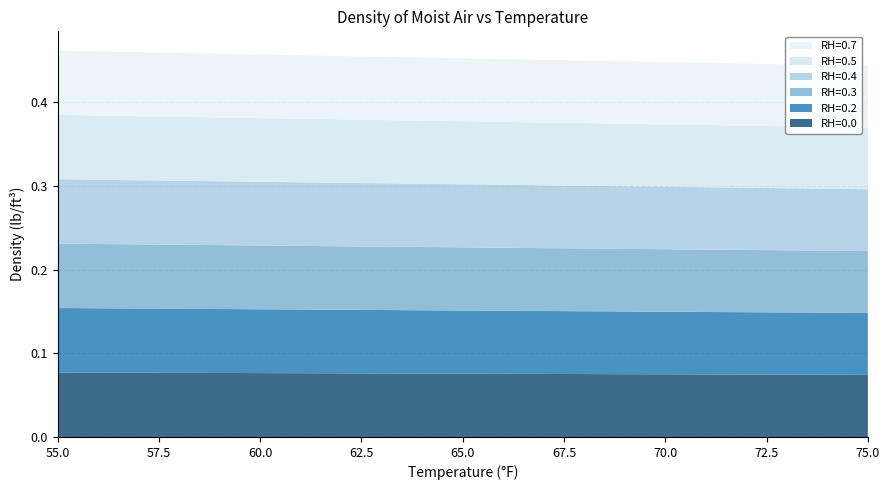

Reading right to left, list all the values displayed in this chart.

RH=0.0: 75=0.1	74=0.1	73=0.1	72=0.1	71=0.1	70=0.1	69=0.1	68=0.1	67=0.1	66=0.1	65=0.1	64=0.1	63=0.1	62=0.1	61=0.1	60=0.1	59=0.1	58=0.1	57=0.1	56=0.1	55=0.1
RH=0.2: 75=0.1	74=0.1	73=0.1	72=0.1	71=0.1	70=0.1	69=0.1	68=0.1	67=0.1	66=0.1	65=0.1	64=0.1	63=0.1	62=0.1	61=0.1	60=0.1	59=0.1	58=0.1	57=0.1	56=0.1	55=0.1
RH=0.3: 75=0.1	74=0.1	73=0.1	72=0.1	71=0.1	70=0.1	69=0.1	68=0.1	67=0.1	66=0.1	65=0.1	64=0.1	63=0.1	62=0.1	61=0.1	60=0.1	59=0.1	58=0.1	57=0.1	56=0.1	55=0.1
RH=0.4: 75=0.1	74=0.1	73=0.1	72=0.1	71=0.1	70=0.1	69=0.1	68=0.1	67=0.1	66=0.1	65=0.1	64=0.1	63=0.1	62=0.1	61=0.1	60=0.1	59=0.1	58=0.1	57=0.1	56=0.1	55=0.1
RH=0.5: 75=0.1	74=0.1	73=0.1	72=0.1	71=0.1	70=0.1	69=0.1	68=0.1	67=0.1	66=0.1	65=0.1	64=0.1	63=0.1	62=0.1	61=0.1	60=0.1	59=0.1	58=0.1	57=0.1	56=0.1	55=0.1
RH=0.7: 75=0.1	74=0.1	73=0.1	72=0.1	71=0.1	70=0.1	69=0.1	68=0.1	67=0.1	66=0.1	65=0.1	64=0.1	63=0.1	62=0.1	61=0.1	60=0.1	59=0.1	58=0.1	57=0.1	56=0.1	55=0.1